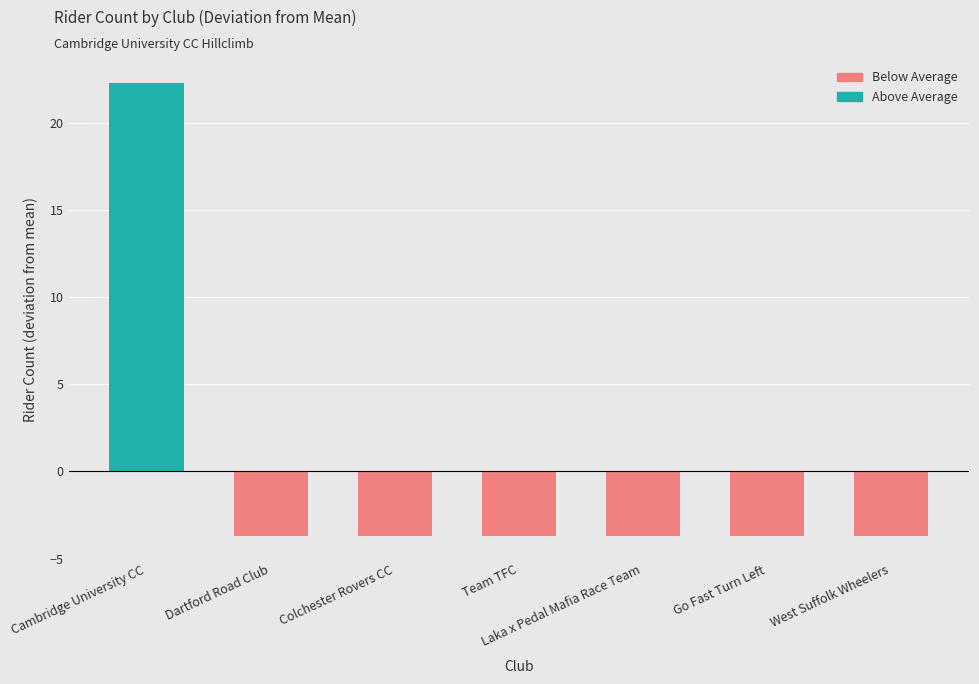

The value at Laka x Pedal Mafia Race Team is -3.7. True or false?

True